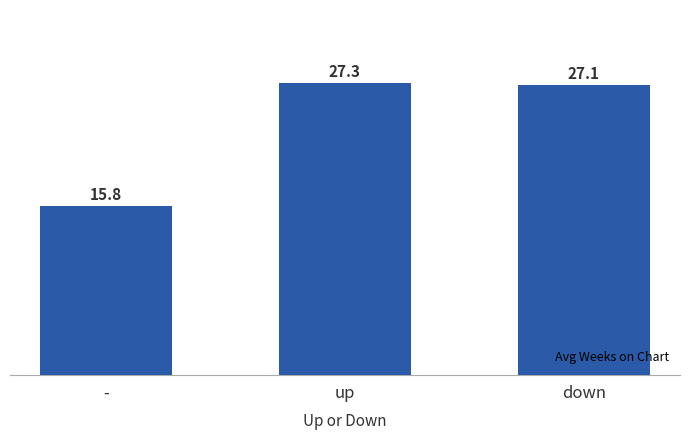

What position from the left is -?

1